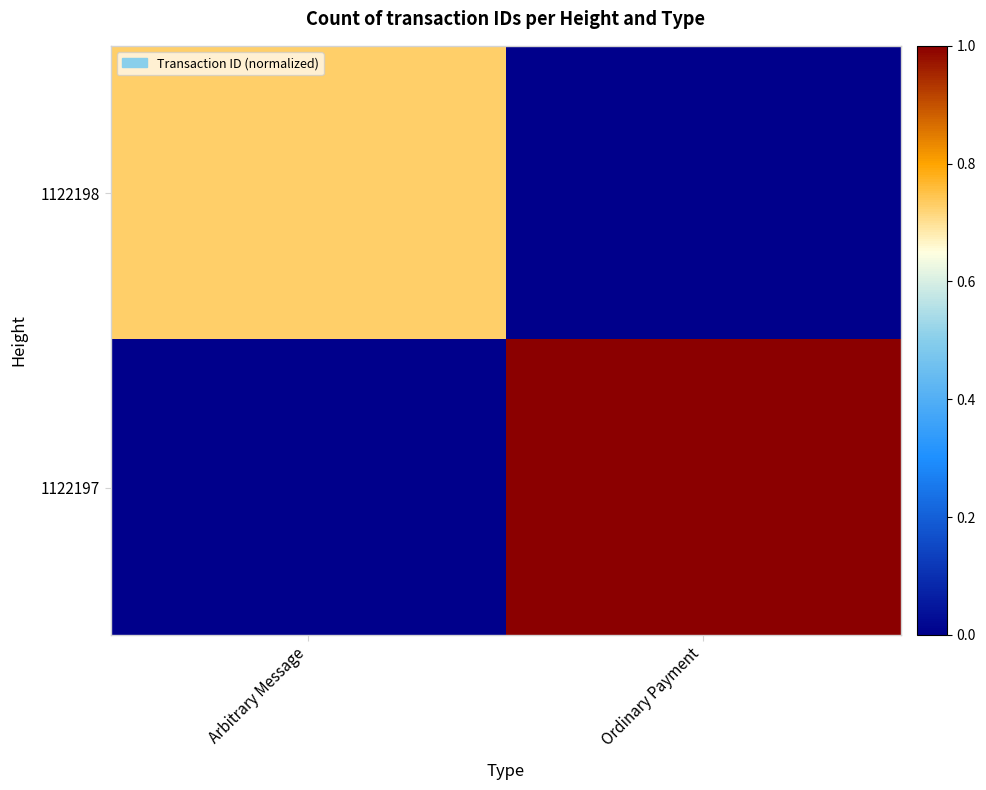

Reading left to right, list all the values displayed in this chart.

1122198: Arbitrary Message=0.7	Ordinary Payment=0.0
1122197: Arbitrary Message=0.0	Ordinary Payment=1.0